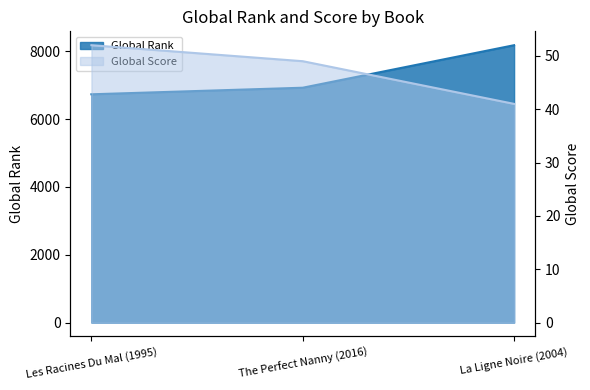

List the labels in order of Global Score value, smallest first.

La Ligne Noire (2004), The Perfect Nanny (2016), Les Racines Du Mal (1995)